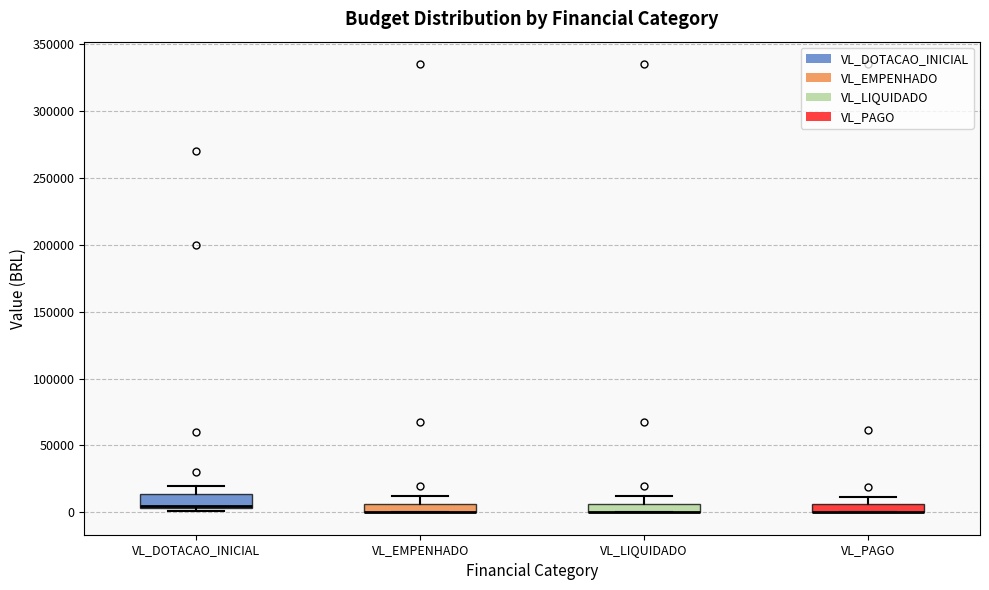

Where is the lower edge of the box for VL_DOTACAO_INICIAL on the y-axis? The values are not printed on the chart, so give them approximately, as read against the axis.

5000